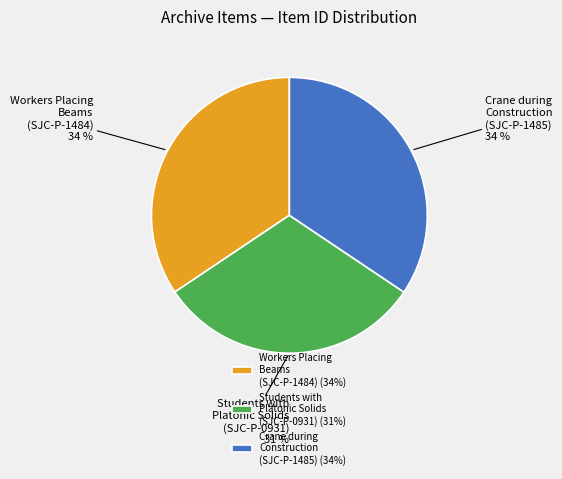

To the nearest percent, what is the average slice percentage?

33%